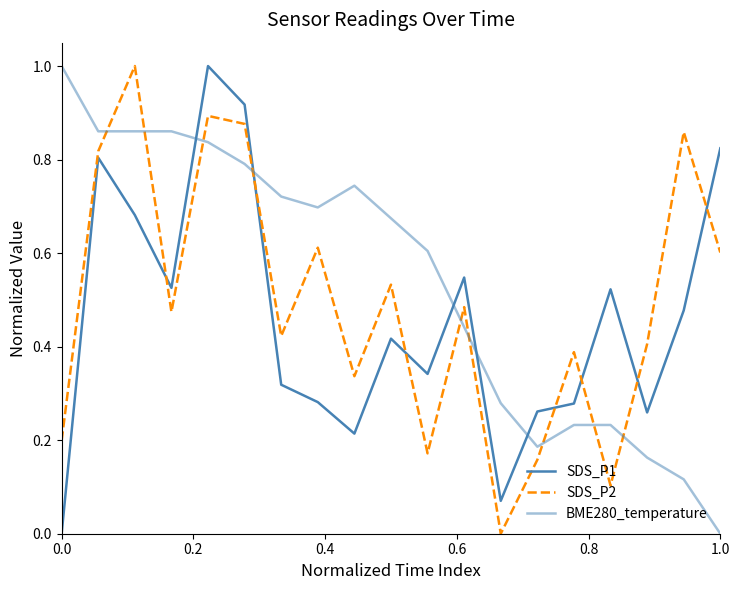

Rank the series by their average value, from highest to lowest.

BME280_temperature, SDS_P2, SDS_P1